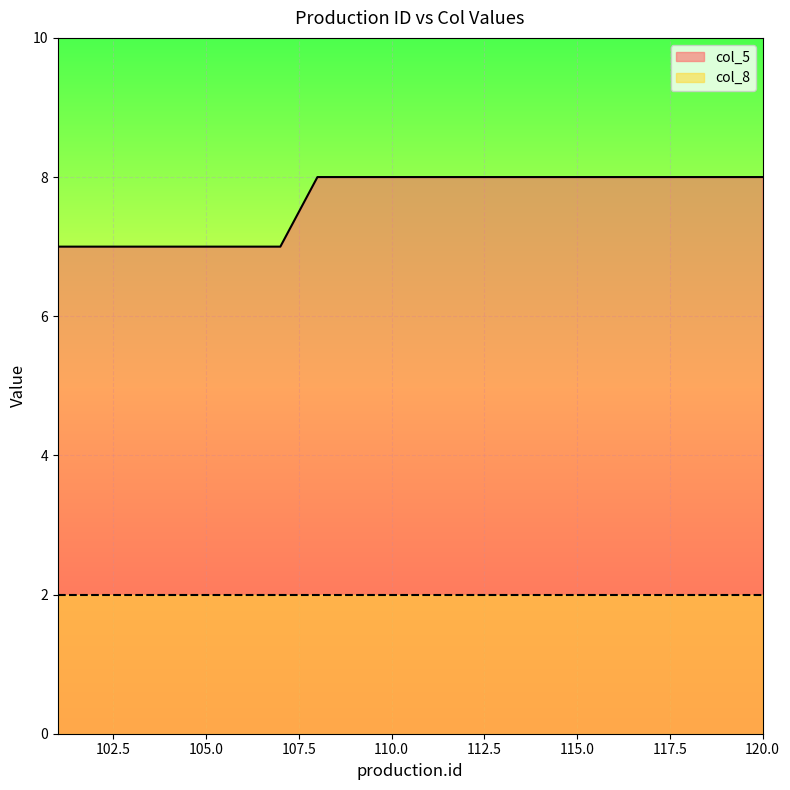

Reading left to right, list all the values displayed in this chart.

101=7	102=7	103=7	104=7	105=7	106=7	107=7	108=8	109=8	110=8	111=8	112=8	113=8	114=8	115=8	116=8	117=8	118=8	119=8	120=8